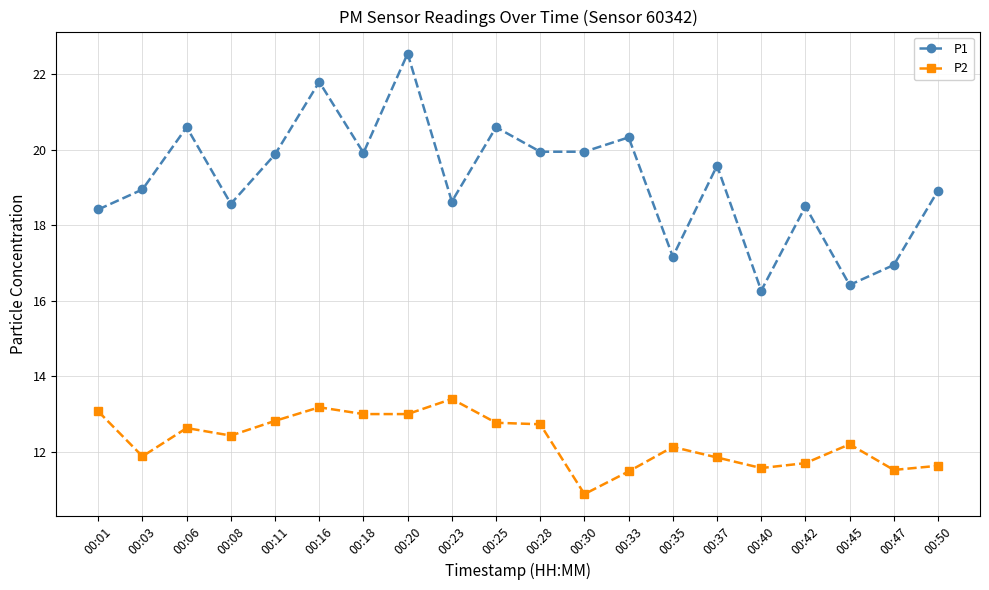

Where is the first local maximum for P1?

00:06